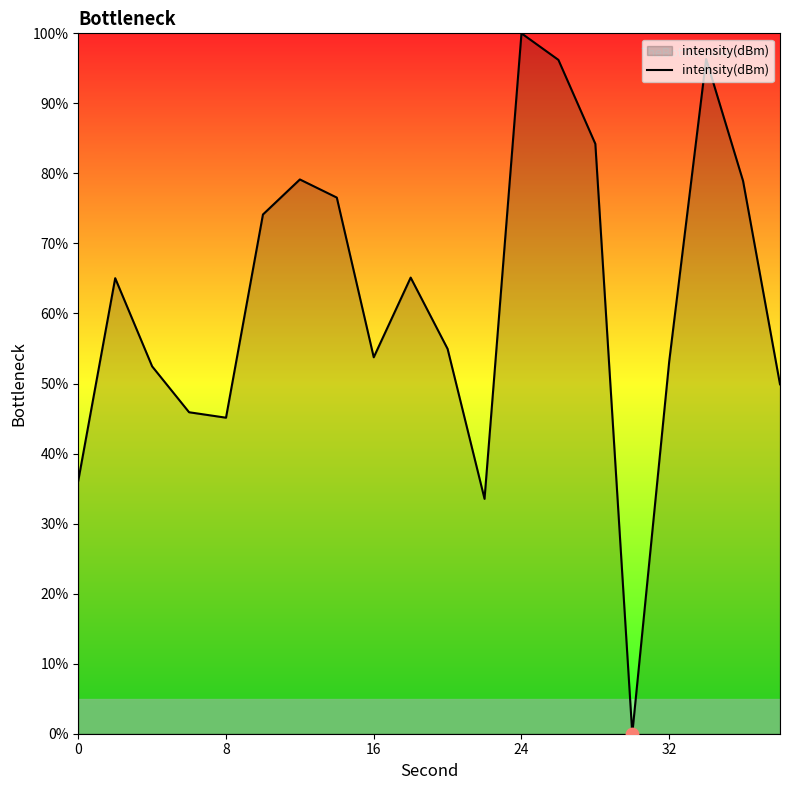

What is the difference between the maximum and minimum values?

100.0